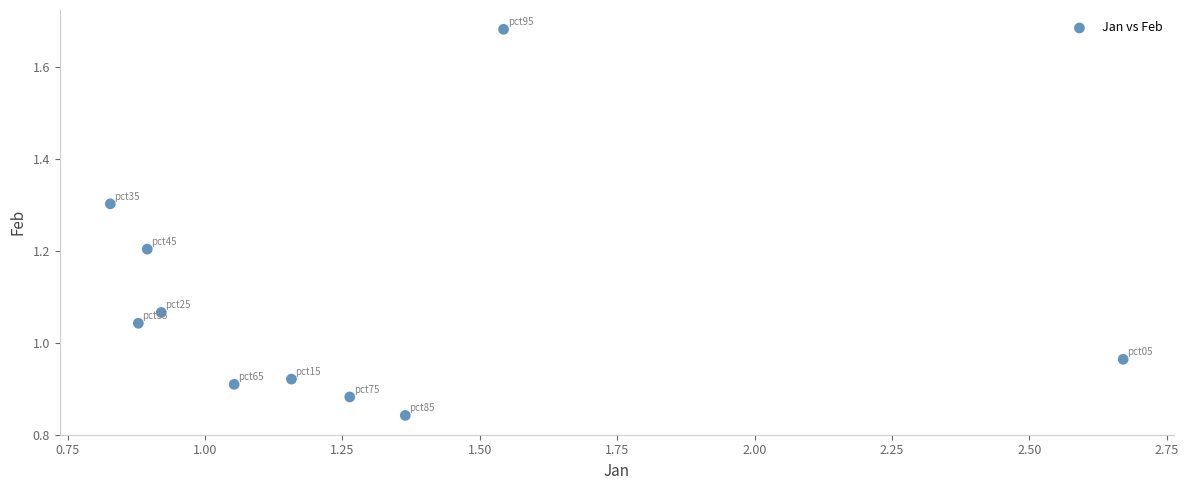

What is the average X value?

1.3